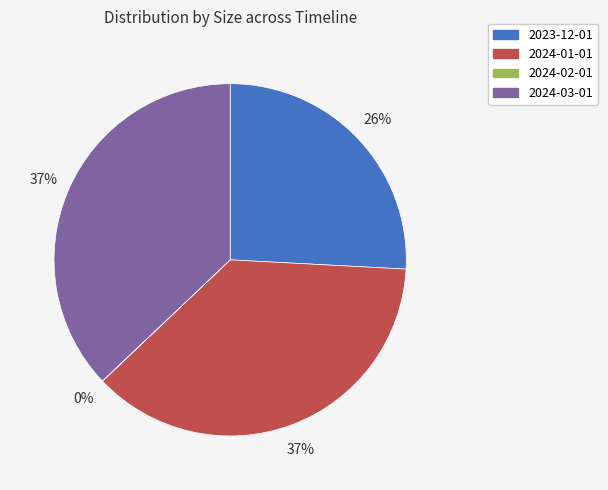

Is it true that 2023-12-01 is 13% of the pie?

False